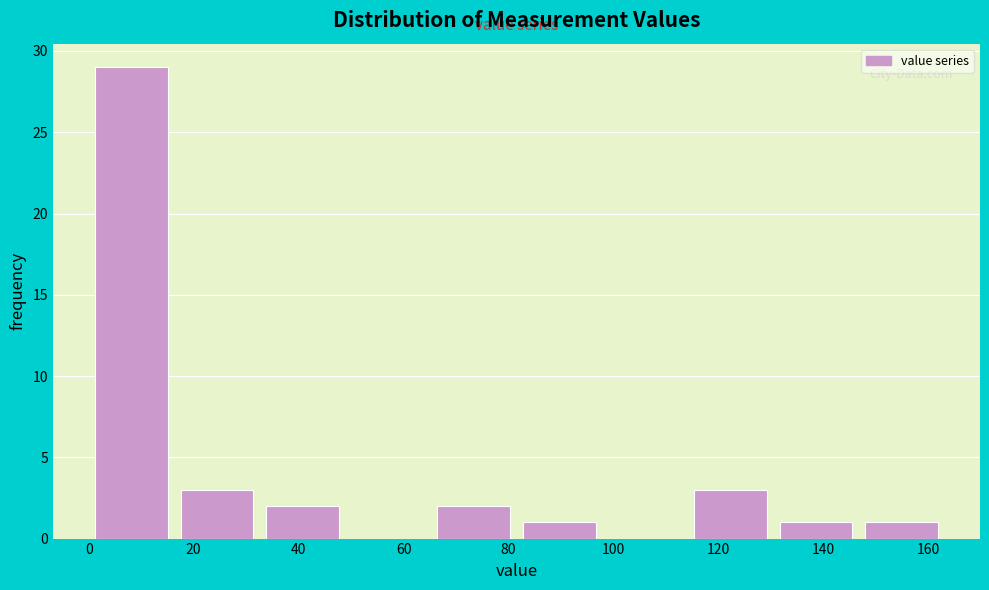

Which range on the x-axis has the tallest bar?

0 to 16